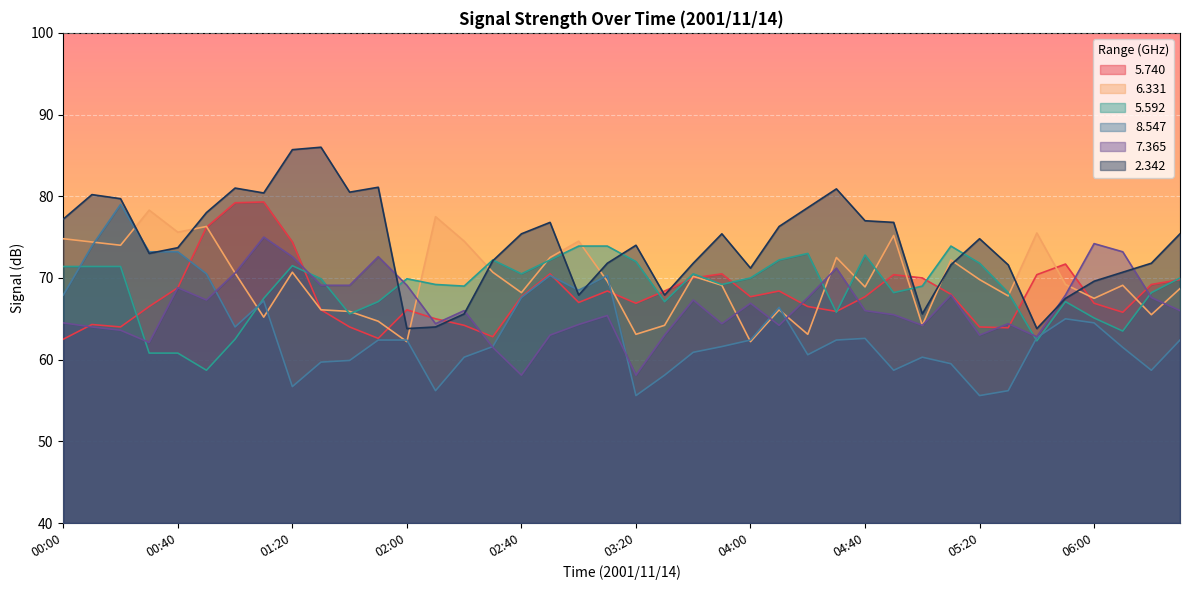

Reading right to left, transcribe all the data shown in this chart.

  5.740: 06:30=69.8	06:20=69.2	06:10=65.8	06:00=66.9	05:50=71.7	05:40=70.4	05:30=63.9	05:20=64.0	05:10=68.0	05:00=70.0	04:50=70.4	04:40=67.7	04:30=65.9	04:20=66.5	04:10=68.4	04:00=67.7	03:50=70.5	03:40=70.0	03:30=68.4	03:20=66.9	03:10=68.4	03:00=67.0	02:50=70.5	02:40=67.7	02:30=62.8	02:20=64.2	02:10=65.0	02:00=66.1	01:50=62.6	01:40=64.0	01:30=66.1	01:20=74.4	01:10=79.3	01:00=79.2	00:50=76.2	00:40=68.8	00:30=66.5	00:20=64.0	00:10=64.3	00:00=62.5
  6.331: 06:30=68.7	06:20=65.5	06:10=69.1	06:00=67.5	05:50=69.2	05:40=75.5	05:30=67.8	05:20=69.8	05:10=72.2	05:00=64.2	04:50=75.2	04:40=68.9	04:30=72.5	04:20=63.1	04:10=66.1	04:00=62.2	03:50=69.1	03:40=70.2	03:30=64.2	03:20=63.1	03:10=69.6	03:00=74.5	02:50=72.5	02:40=68.2	02:30=70.7	02:20=74.5	02:10=77.5	02:00=62.2	01:50=64.7	01:40=65.9	01:30=66.1	01:20=70.7	01:10=65.2	01:00=70.6	00:50=76.3	00:40=75.6	00:30=78.3	00:20=74.0	00:10=74.4	00:00=74.8
  5.592: 06:30=70.0	06:20=68.2	06:10=63.5	06:00=65.1	05:50=67.1	05:40=62.3	05:30=68.2	05:20=71.8	05:10=73.9	05:00=69.0	04:50=68.2	04:40=72.8	04:30=65.8	04:20=73.0	04:10=72.2	04:00=70.0	03:50=69.2	03:40=70.5	03:30=67.1	03:20=72.0	03:10=73.9	03:00=73.9	02:50=72.2	02:40=70.5	02:30=72.2	02:20=69.0	02:10=69.2	02:00=69.9	01:50=67.1	01:40=65.6	01:30=69.9	01:20=71.5	01:10=67.5	01:00=62.5	00:50=58.7	00:40=60.8	00:30=60.8	00:20=71.4	00:10=71.4	00:00=71.4
  8.547: 06:30=62.4	06:20=58.7	06:10=61.5	06:00=64.5	05:50=65.0	05:40=62.7	05:30=56.2	05:20=55.6	05:10=59.5	05:00=60.3	04:50=58.7	04:40=62.6	04:30=62.4	04:20=60.6	04:10=66.4	04:00=62.4	03:50=61.6	03:40=60.9	03:30=58.1	03:20=55.6	03:10=70.3	03:00=68.5	02:50=70.3	02:40=67.6	02:30=61.6	02:20=60.3	02:10=56.2	02:00=62.4	01:50=62.4	01:40=59.9	01:30=59.7	01:20=56.7	01:10=67.2	01:00=64.0	00:50=70.5	00:40=73.2	00:30=73.2	00:20=79.0	00:10=73.9	00:00=67.9
  7.365: 06:30=66.0	06:20=67.6	06:10=73.2	06:00=74.2	05:50=67.9	05:40=62.8	05:30=64.4	05:20=63.0	05:10=67.9	05:00=64.2	04:50=65.5	04:40=66.0	04:30=71.2	04:20=67.6	04:10=64.2	04:00=66.9	03:50=64.4	03:40=67.3	03:30=63.0	03:20=58.1	03:10=65.4	03:00=64.3	02:50=63.0	02:40=58.1	02:30=61.5	02:20=66.0	02:10=64.4	02:00=69.1	01:50=72.6	01:40=69.1	01:30=69.1	01:20=72.6	01:10=75.0	01:00=70.6	00:50=67.3	00:40=68.8	00:30=62.1	00:20=63.6	00:10=64.0	00:00=64.5
  2.342: 06:30=75.4	06:20=71.8	06:10=70.7	06:00=69.6	05:50=67.5	05:40=63.8	05:30=71.6	05:20=74.8	05:10=71.6	05:00=65.6	04:50=76.8	04:40=77.0	04:30=80.9	04:20=78.6	04:10=76.3	04:00=71.2	03:50=75.4	03:40=71.8	03:30=67.9	03:20=74.0	03:10=71.8	03:00=67.9	02:50=76.8	02:40=75.4	02:30=72.1	02:20=65.6	02:10=64.0	02:00=63.8	01:50=81.1	01:40=80.5	01:30=86.0	01:20=85.7	01:10=80.4	01:00=81.0	00:50=78.0	00:40=73.7	00:30=73.0	00:20=79.7	00:10=80.2	00:00=77.2